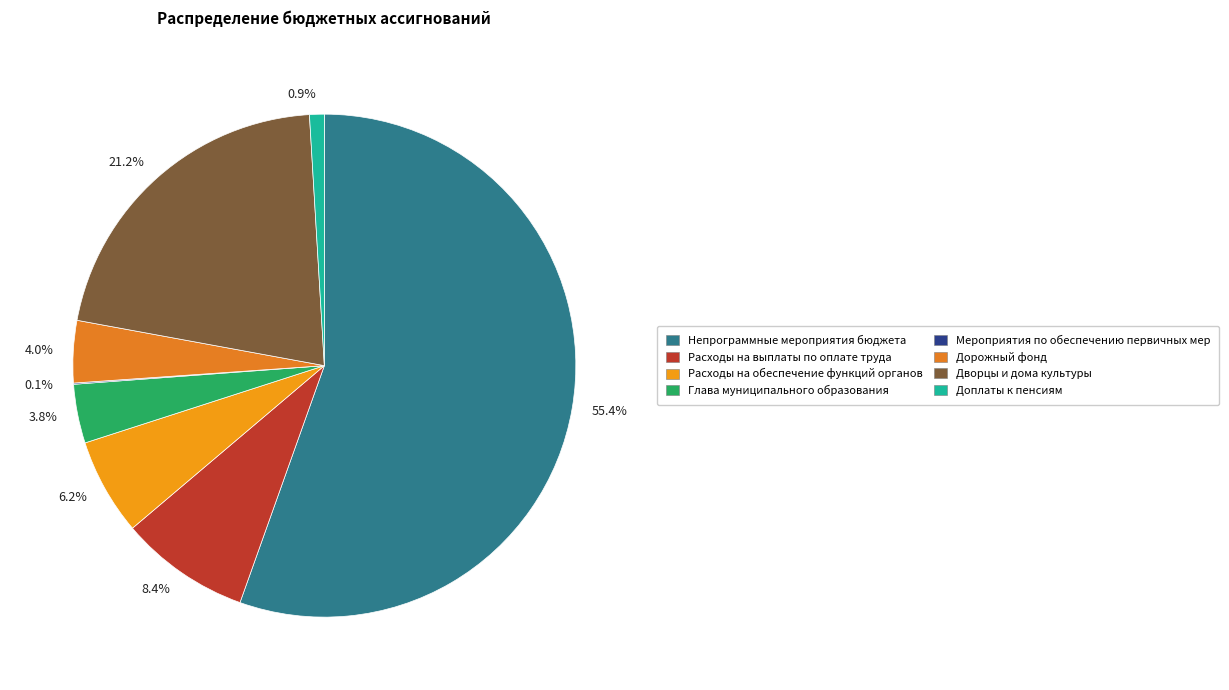

Count the number of slices in the pie.

8